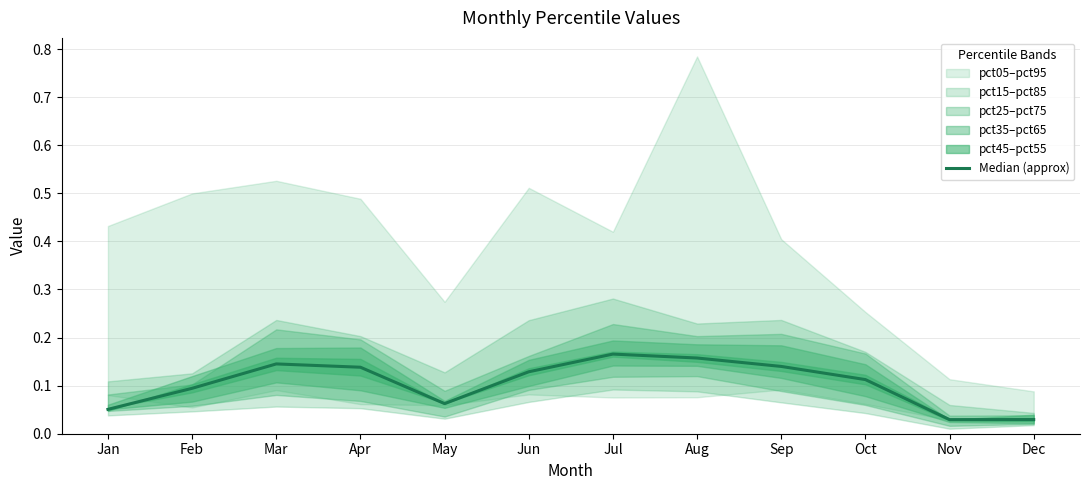

At which label is the value closest to 0?

Nov